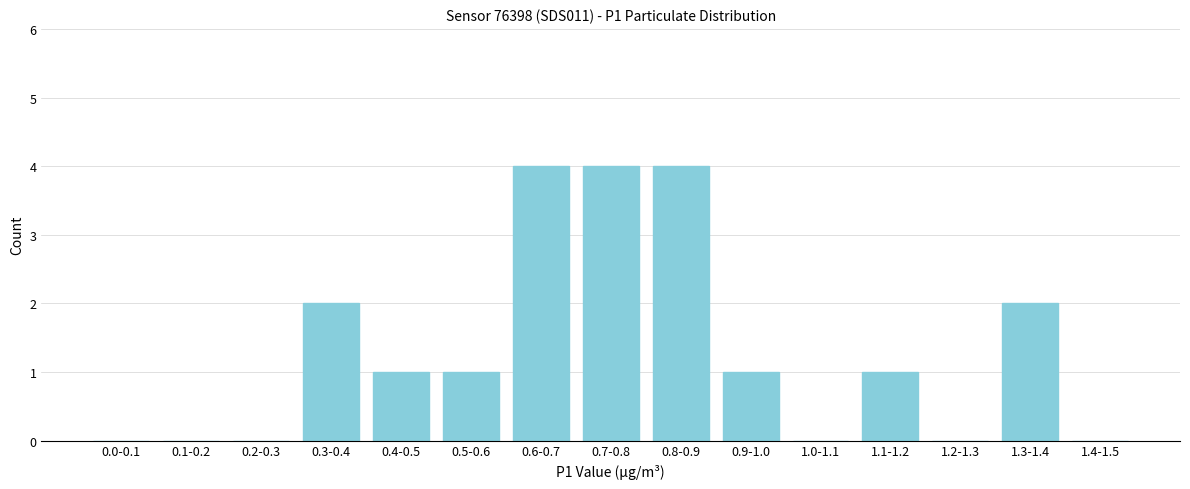

Reading left to right, list all the values displayed in this chart.

0.0-0.1=0	0.1-0.2=0	0.2-0.3=0	0.3-0.4=2	0.4-0.5=1	0.5-0.6=1	0.6-0.7=4	0.7-0.8=4	0.8-0.9=4	0.9-1.0=1	1.0-1.1=0	1.1-1.2=1	1.2-1.3=0	1.3-1.4=2	1.4-1.5=0